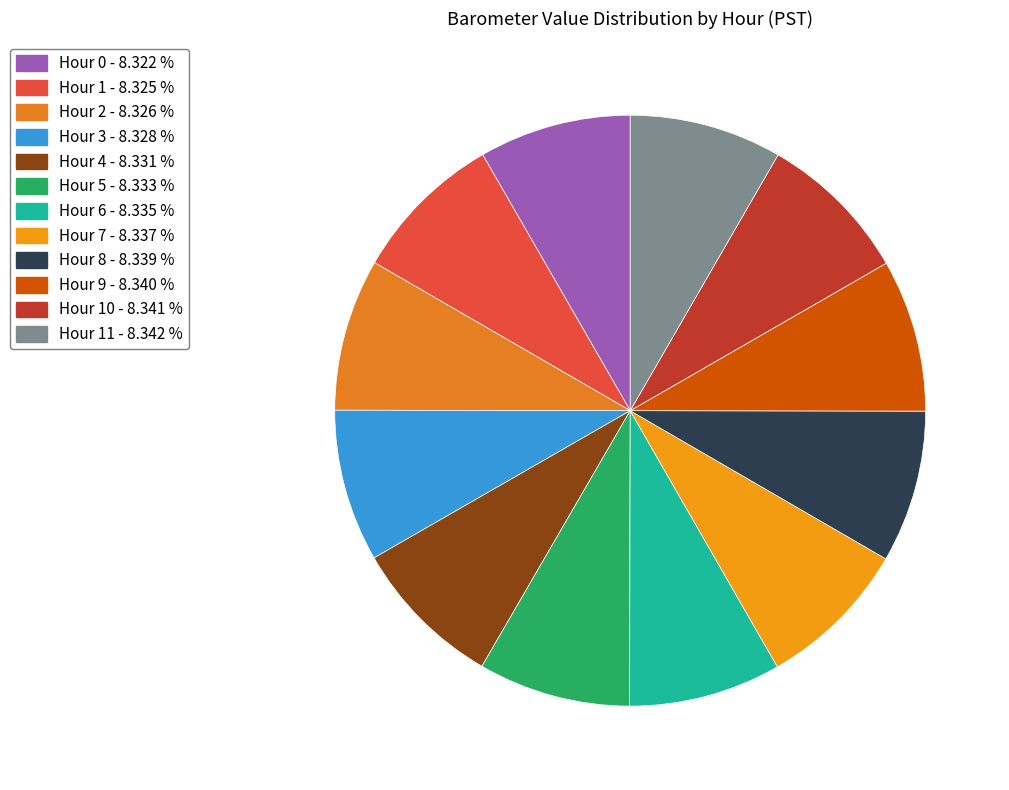

How many slices are in this pie chart?

12